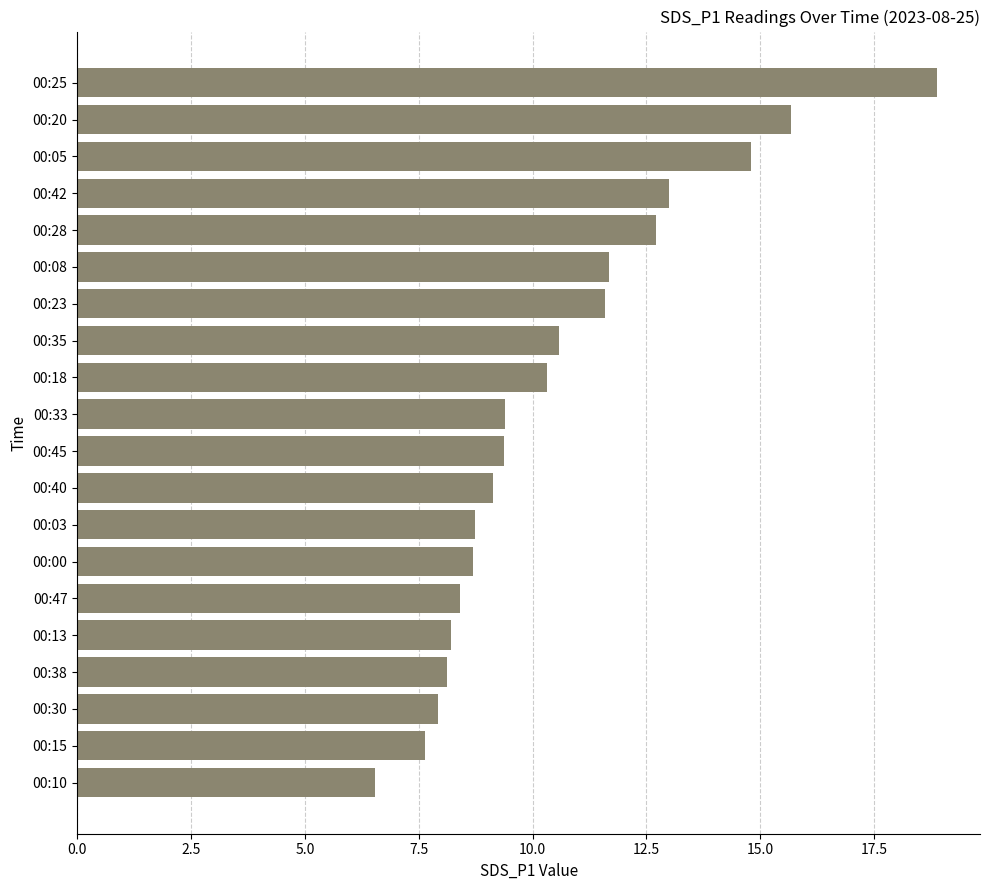

What is the difference between the maximum and minimum values?

12.3